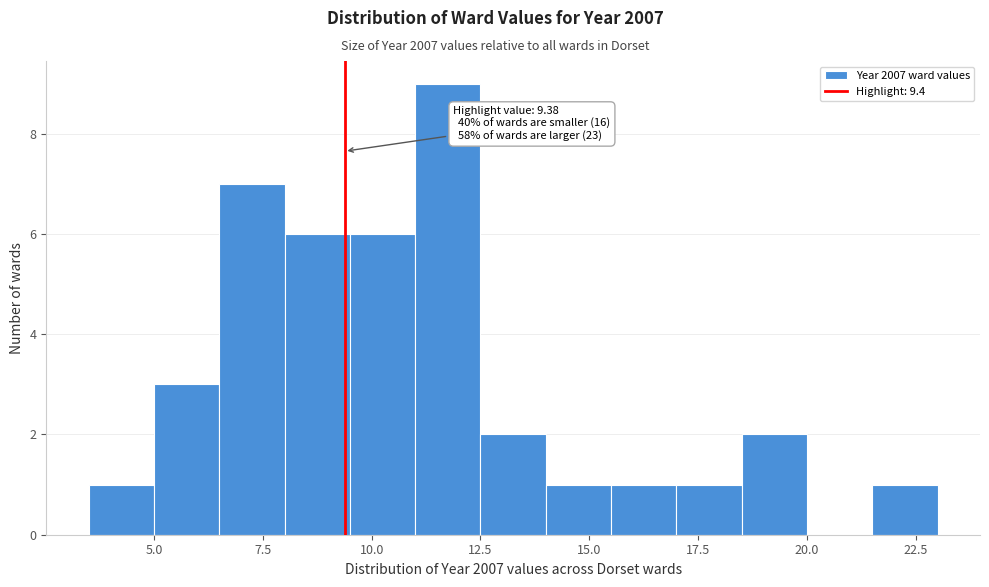

Read against the x-axis, roughly where is the centre of the tallest bar?

12.0